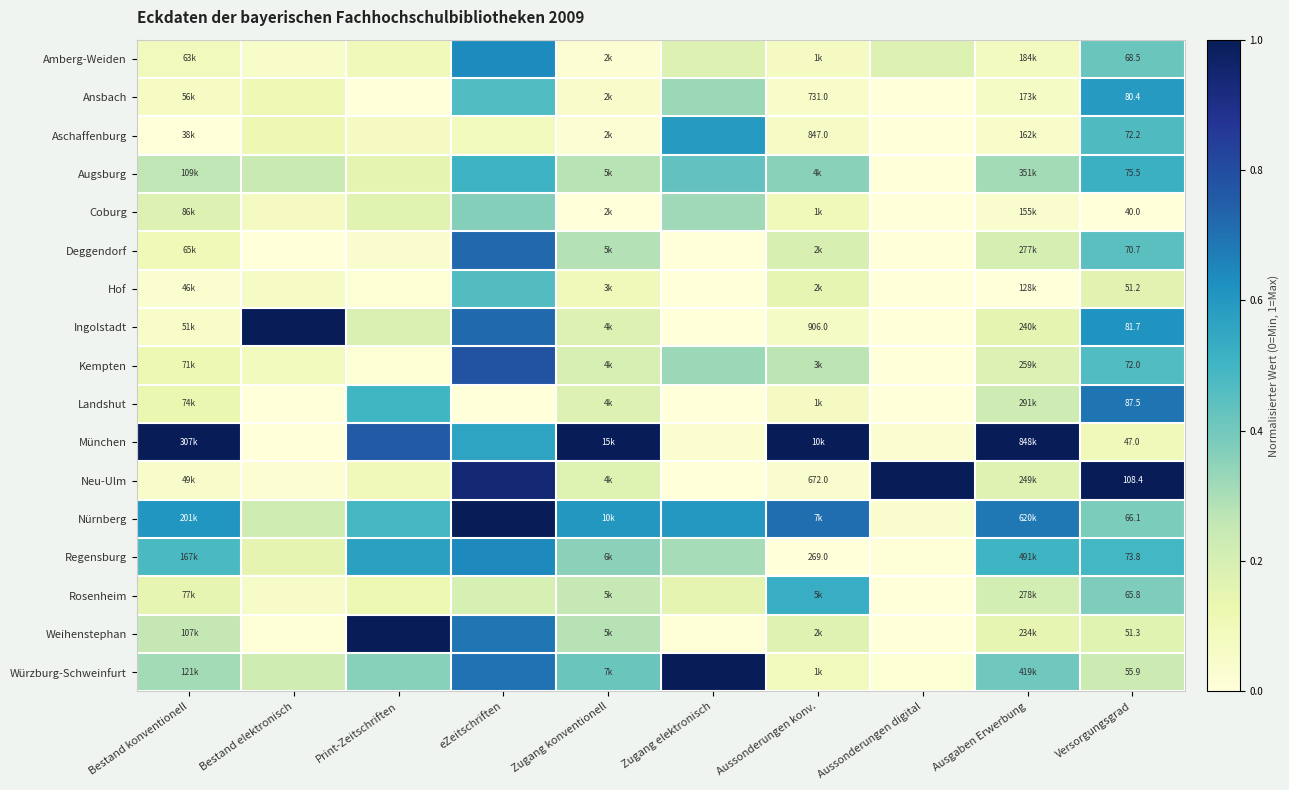

How many data points does each series have?

10